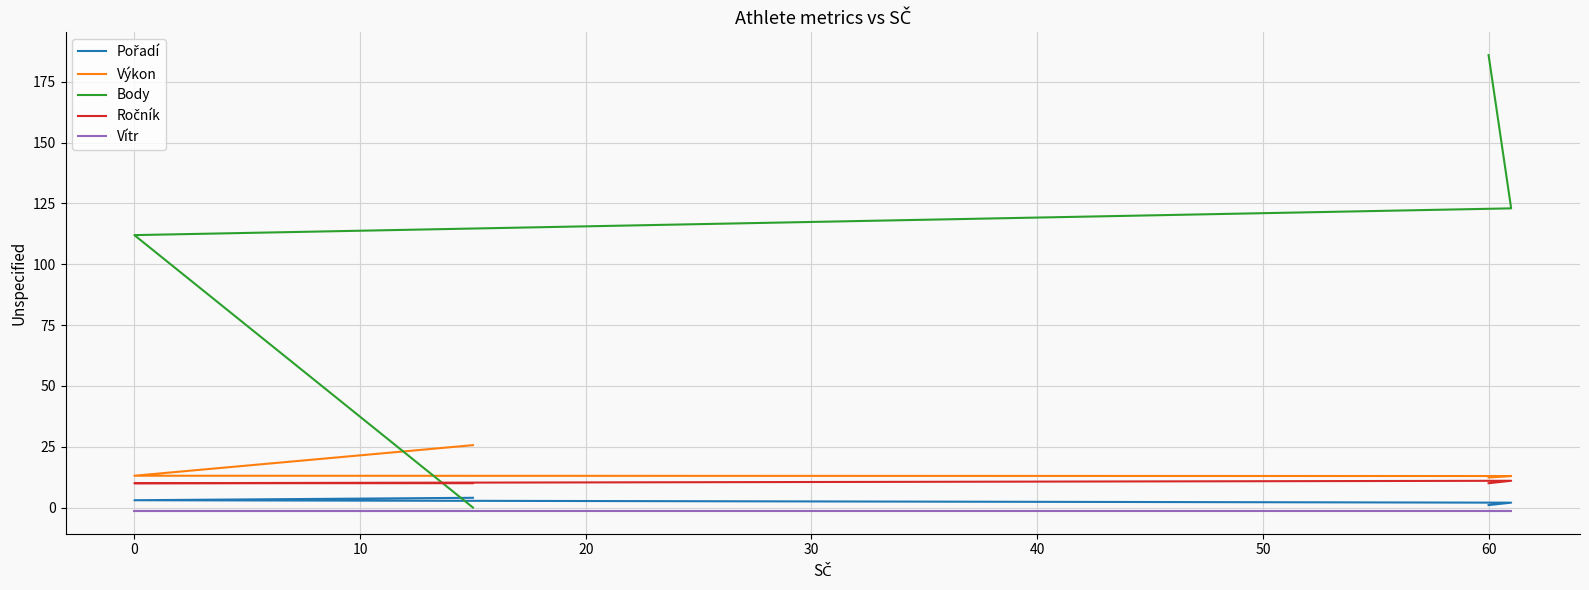

Is it true that Ročník equals 16.9 at 0?

False